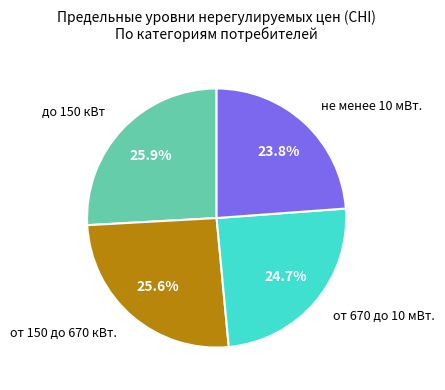

Is there a majority slice in this chart?

No